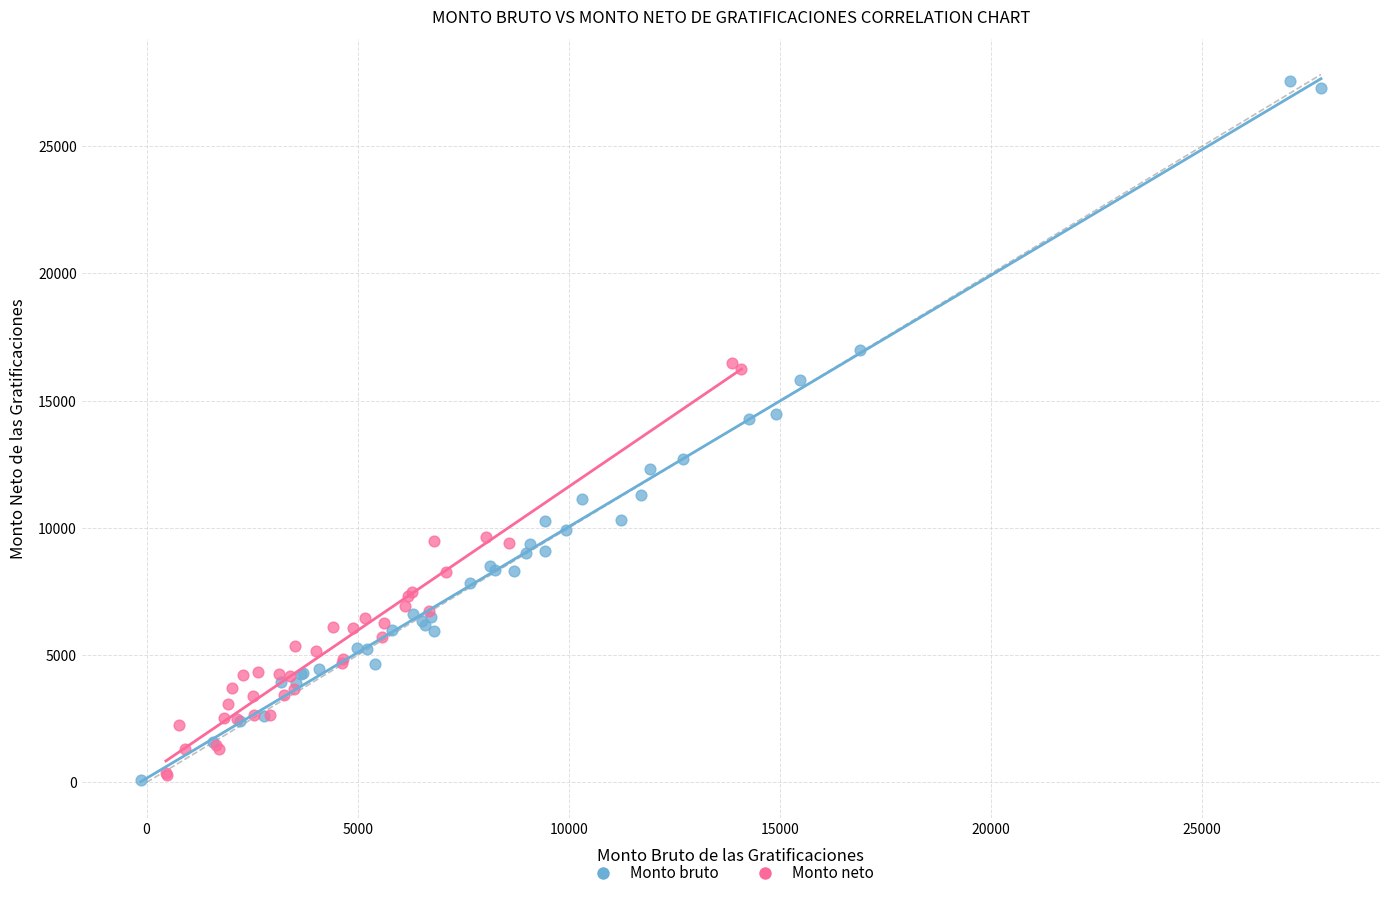

Which series has the widest spread of Y values?

Monto bruto